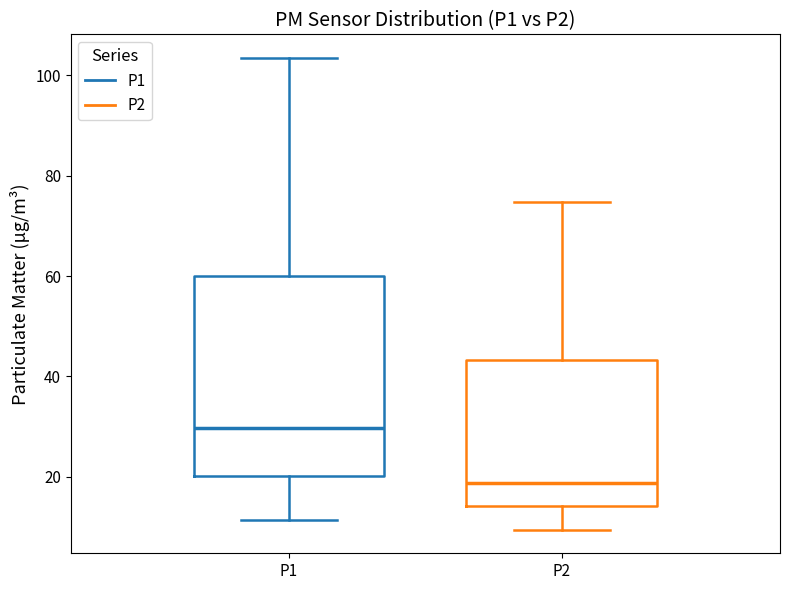

Reading left to right, read every box against the y-axis: the position of its median line, the range the box covers, and the ends of its whiskers. The values are not printed on the chart, so give them approximately, as read against the axis.

P1: median 30, box 20 to 60, whiskers 12 to 104
P2: median 18, box 14 to 44, whiskers 10 to 74